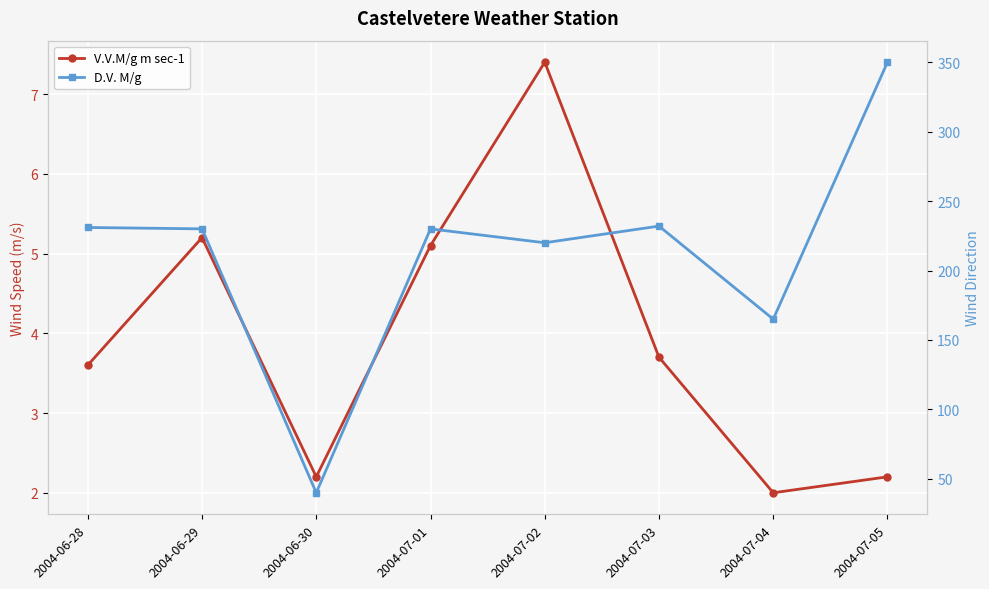

Reading left to right, extract all data points from this chart.

V.V.M/g m sec-1: 2004-06-28=3.6	2004-06-29=5.2	2004-06-30=2.2	2004-07-01=5.1	2004-07-02=7.4	2004-07-03=3.7	2004-07-04=2.0	2004-07-05=2.2
D.V. M/g: 2004-06-28=231.0	2004-06-29=230.0	2004-06-30=40.0	2004-07-01=230.0	2004-07-02=220.0	2004-07-03=232.0	2004-07-04=165.0	2004-07-05=350.0